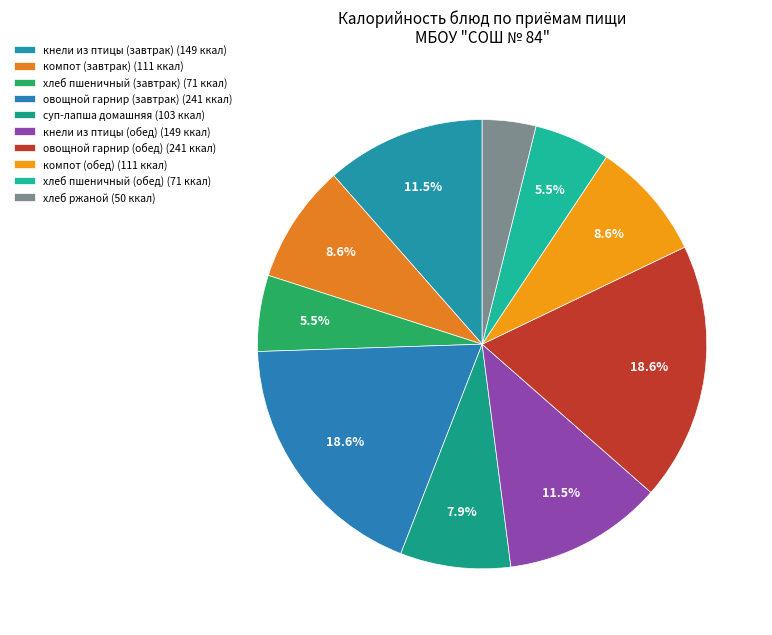

To the nearest percent, what percentage of the pie is овощной гарнир (завтрак)?

19%